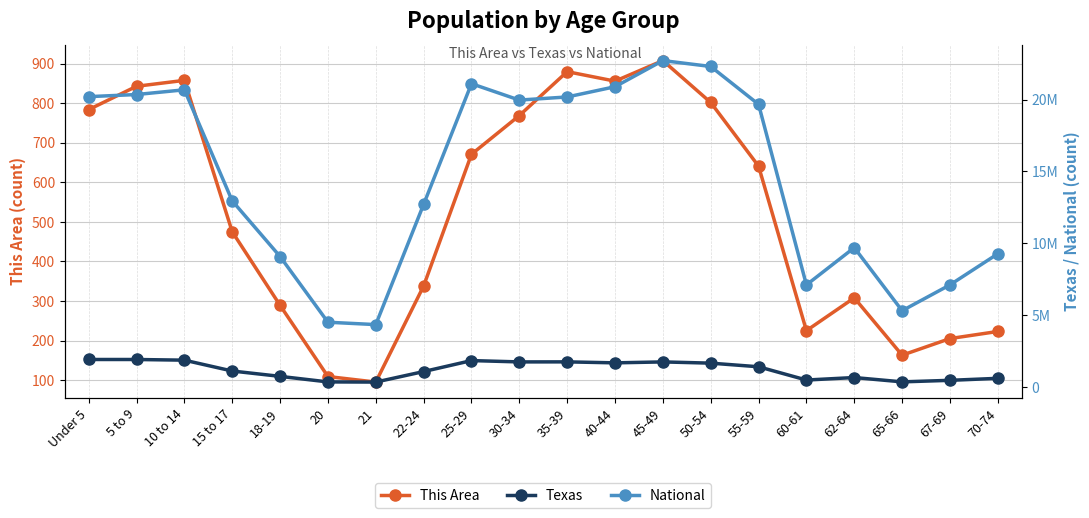

How many interior local valleys does the National series have?

4